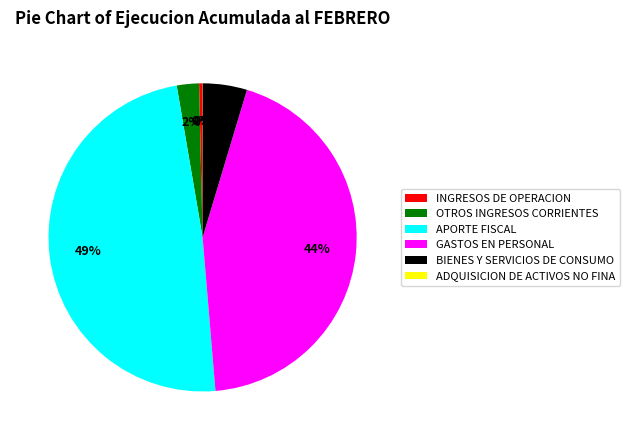

Does any single category account for the majority?

No